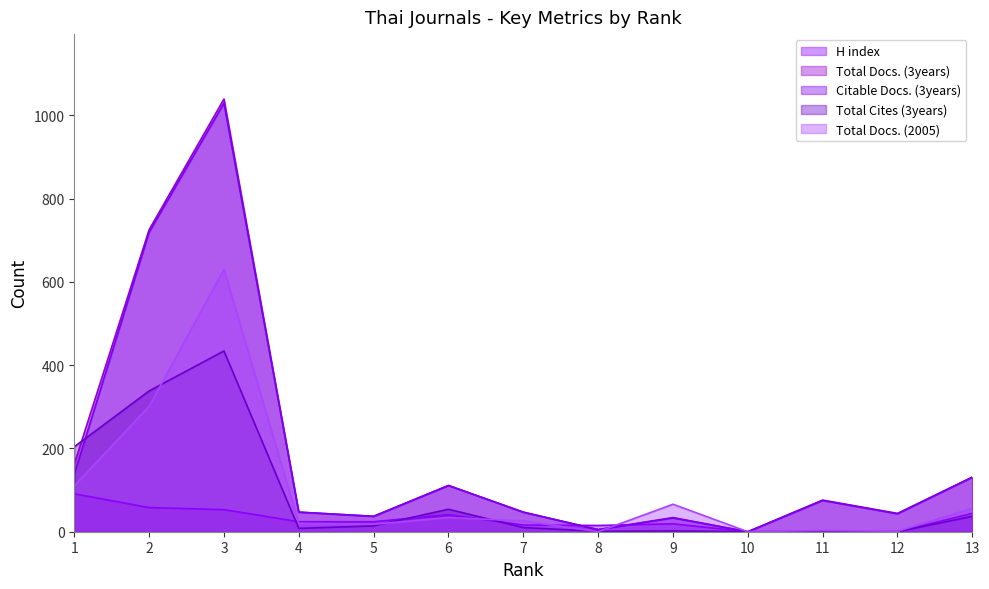

What are all the series names shown in the legend?

H index, Total Docs. (3years), Citable Docs. (3years), Total Cites (3years), Total Docs. (2005)